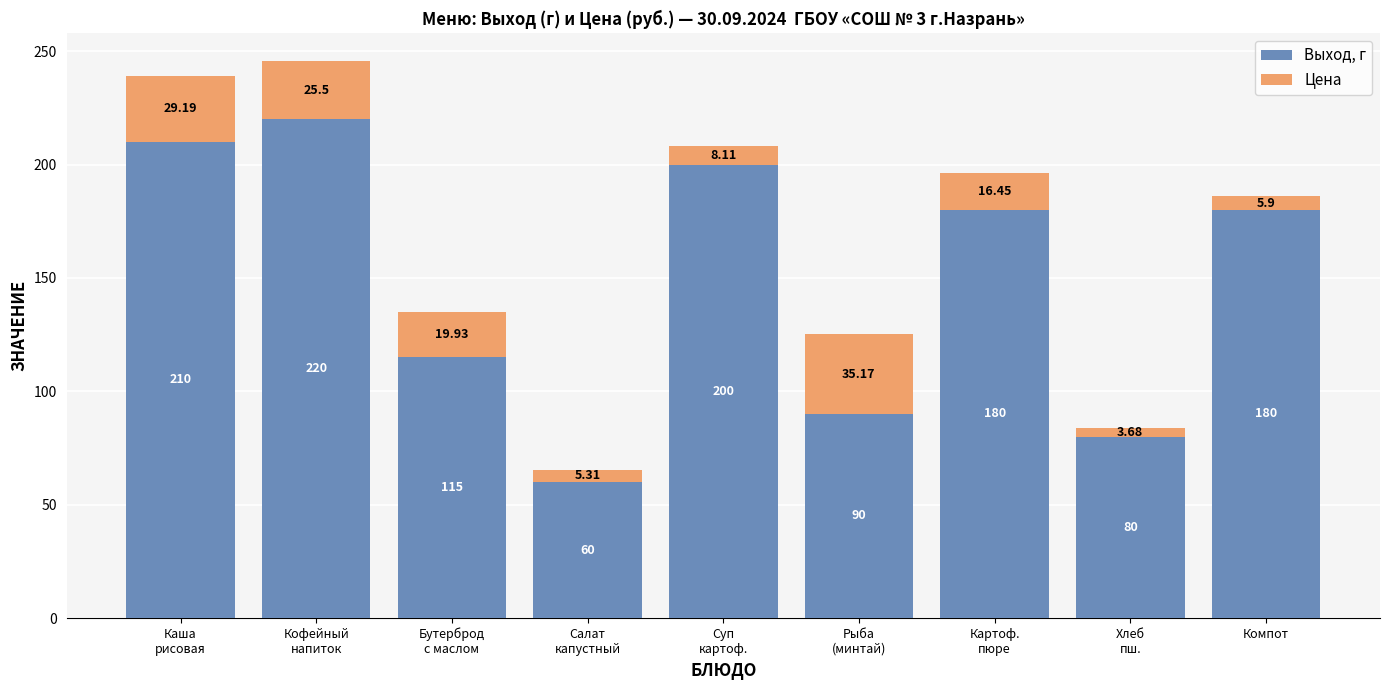

What is the difference between the maximum and second lowest values in the Выход, г series?

140.0